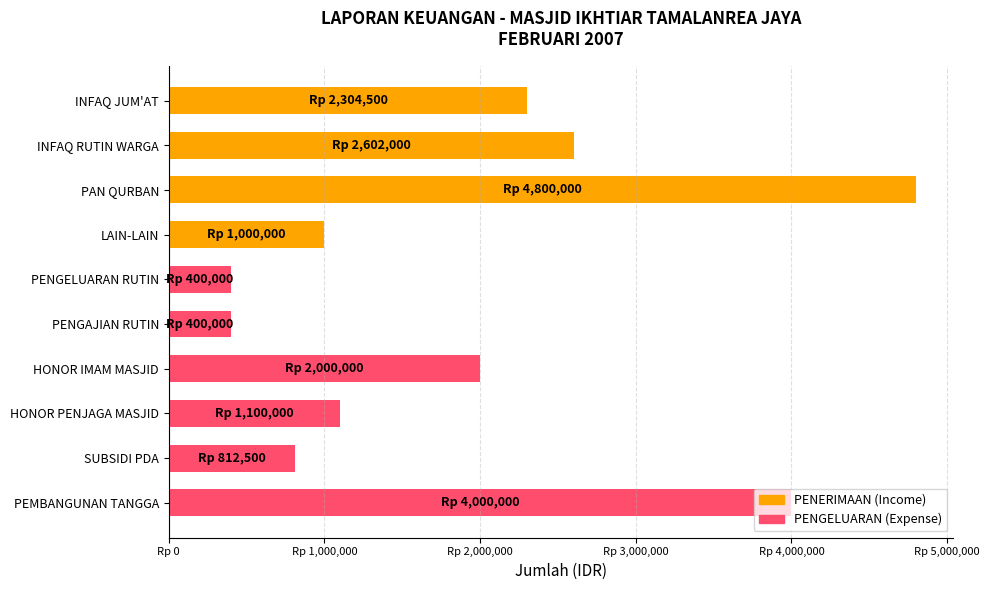

Does the chart contain any negative values?

No